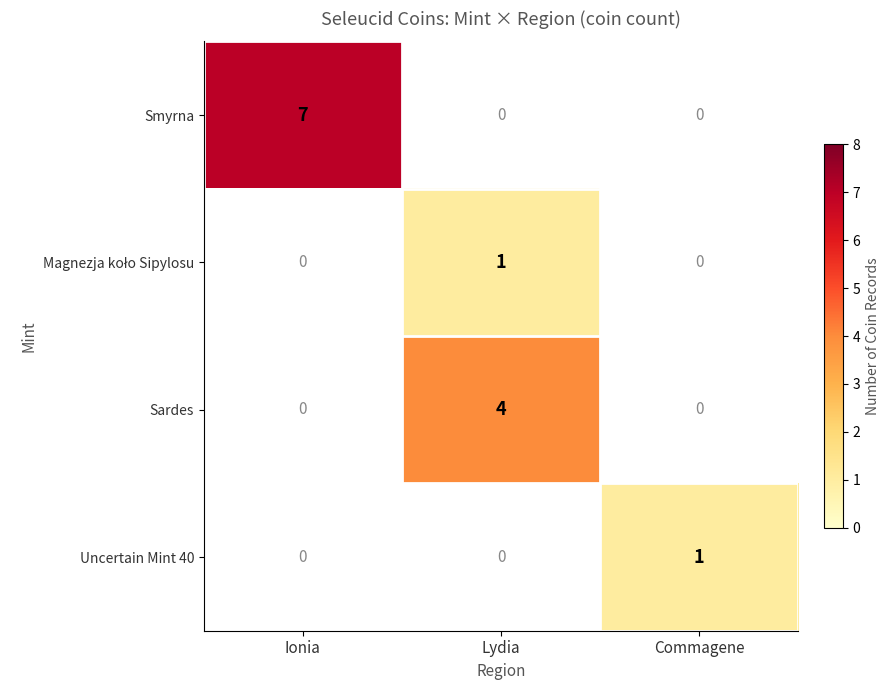

True or false: Sardes has a value of 7 at Lydia.

False